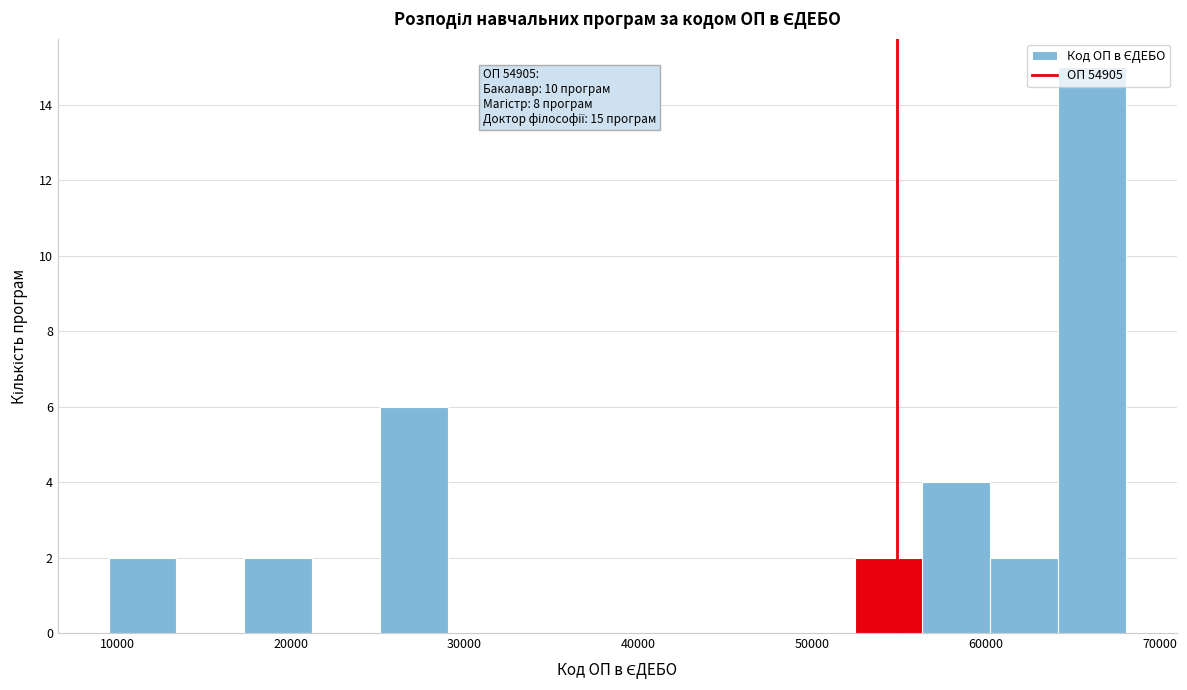

Read against the x-axis, roughly where is the centre of the tallest bar?

66000